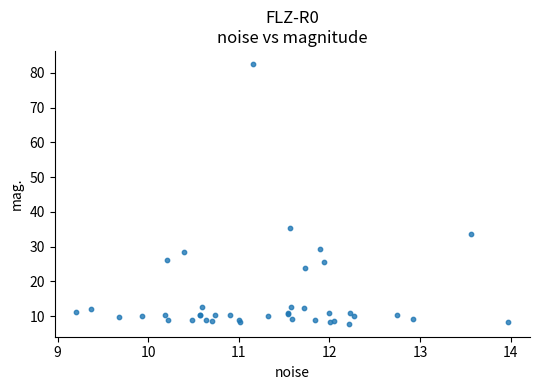

What Y value in the scatter plot is closest to 45?

35.3